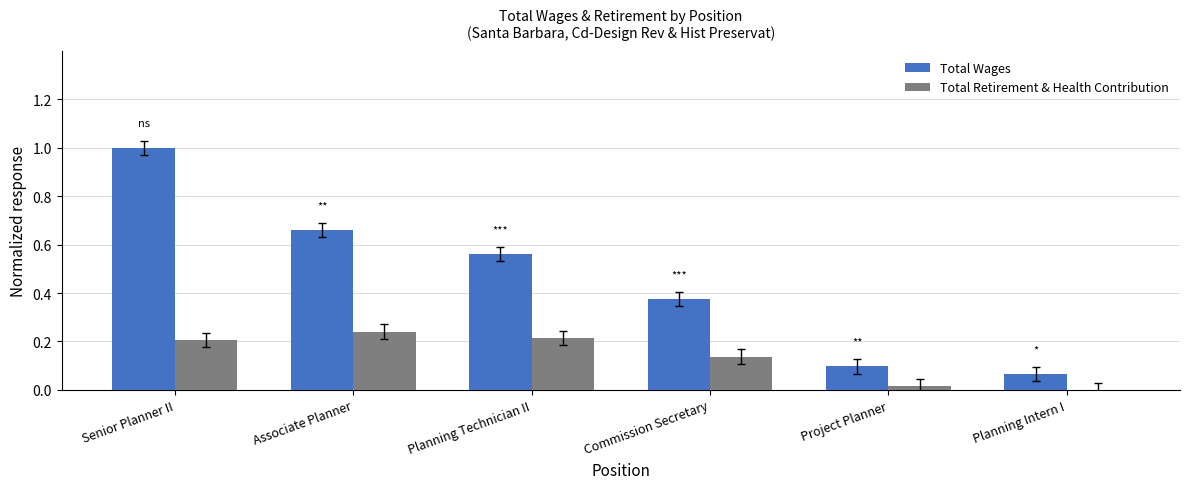

True or false: Total Wages has a value of 0.1 at Commission Secretary.

False